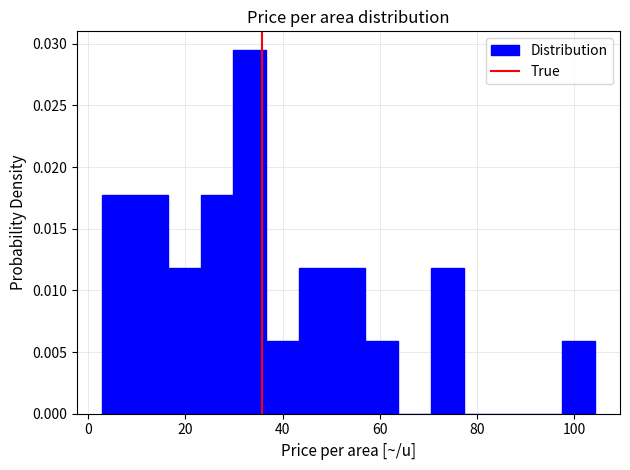

Read against the x-axis, roughly where is the centre of the tallest bar?

34